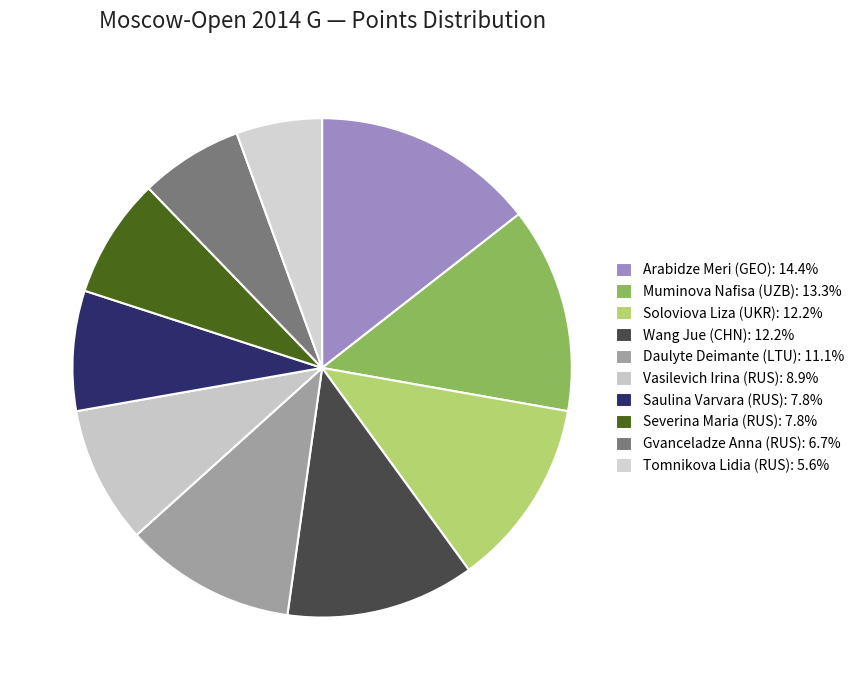

Is it true that Vasilevich Irina (RUS) is 14% of the pie?

False